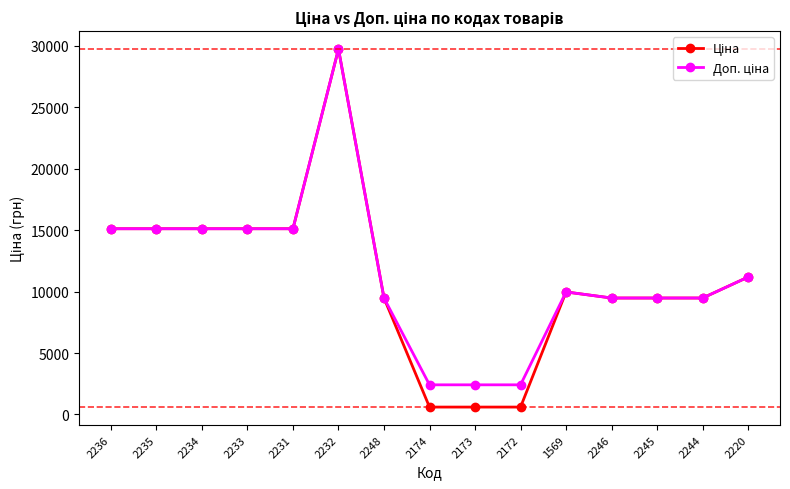

At which category is the sum across all series the highest?

2232